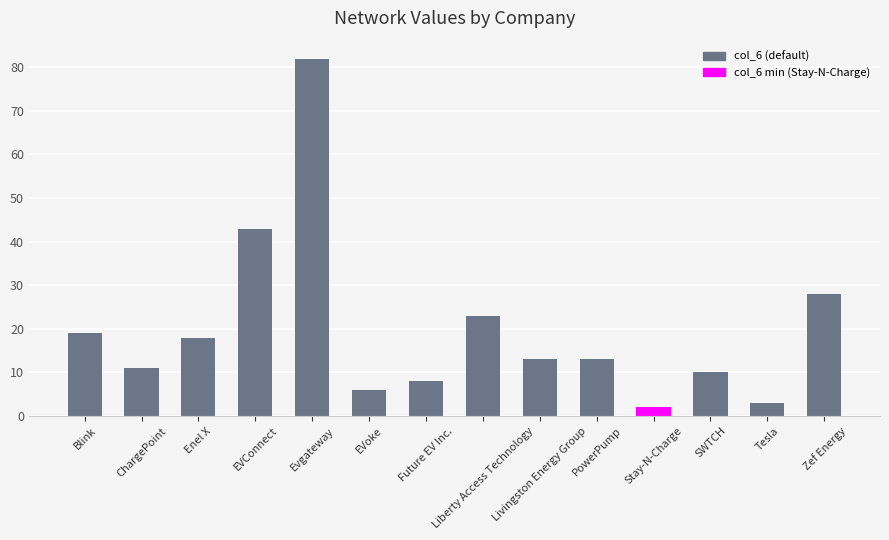

Which has a higher value, PowerPump or Blink?

Blink